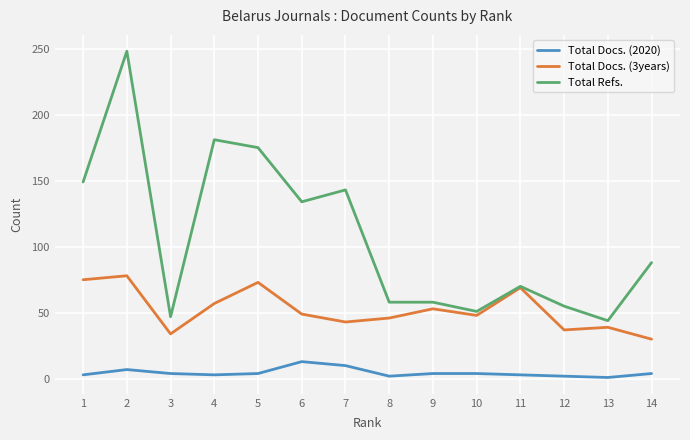

What is the total value across all series at 4?

241